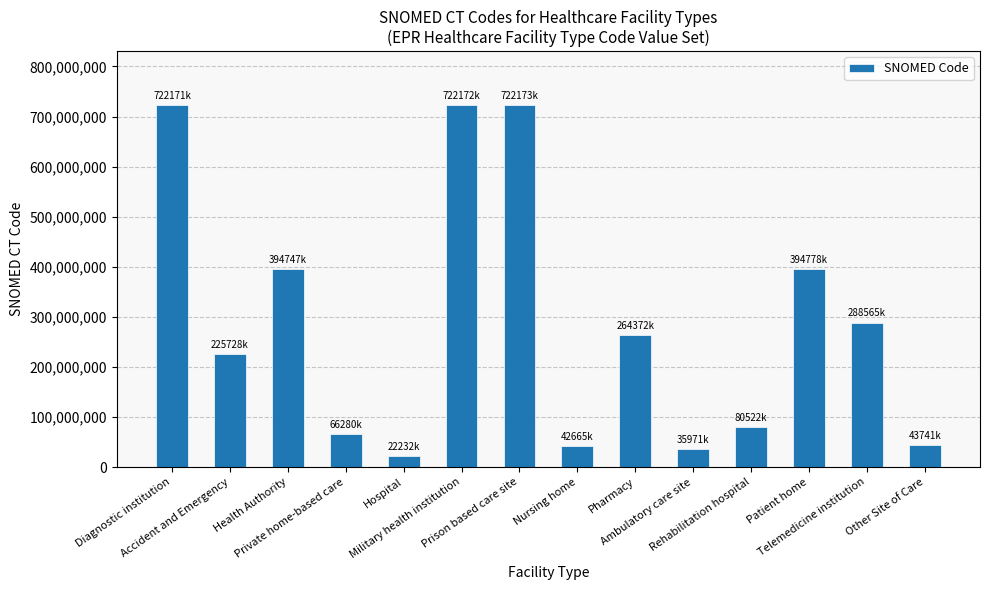

How many bars are there in total?

14